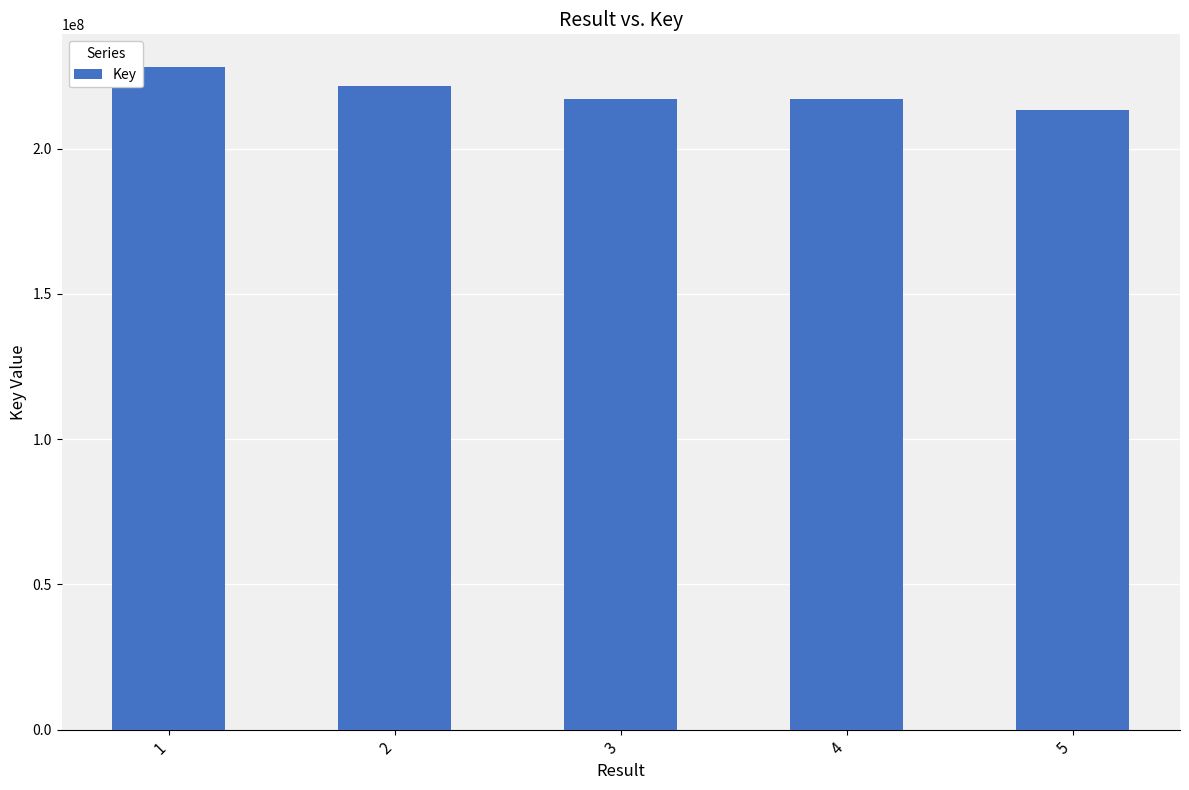

The value at 5 is 213361355. True or false?

True